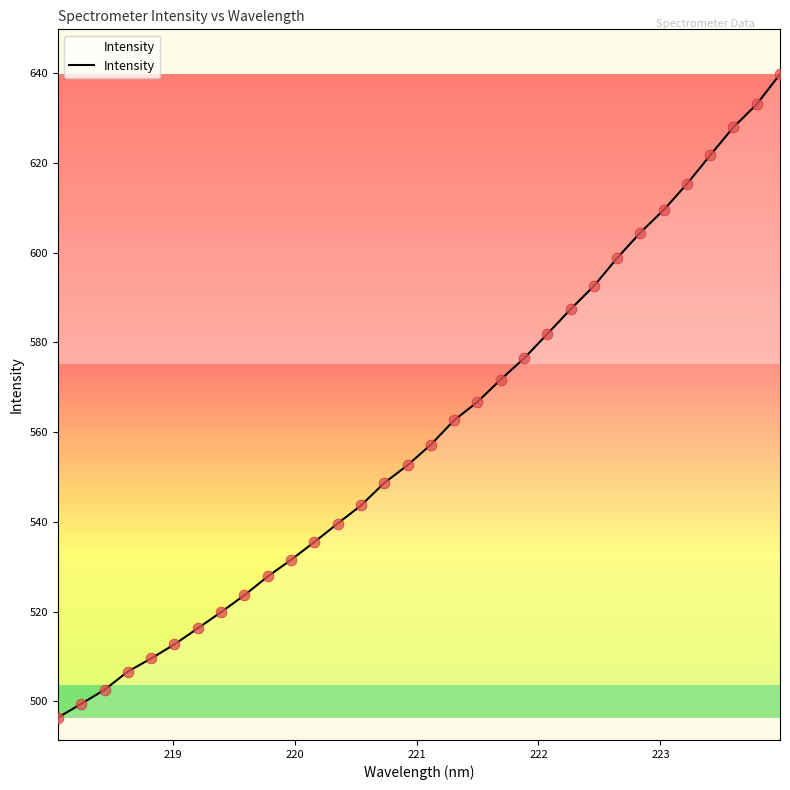

What is the difference between the maximum and minimum values?

143.4